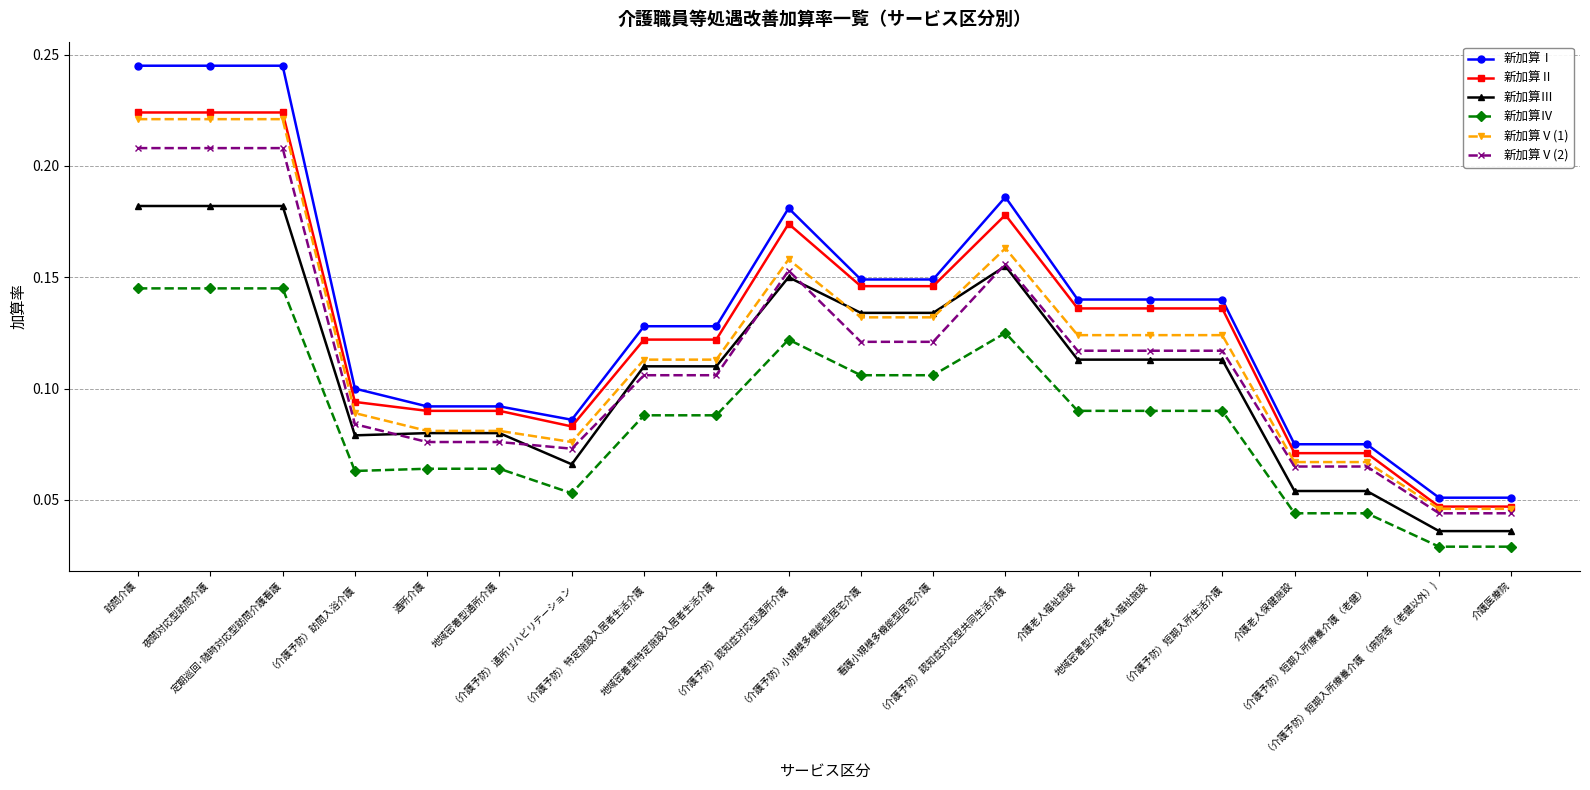

True or false: 新加算Ⅳ has a value of 0.3 at 定期巡回･随時対応型訪問介護看護.

False